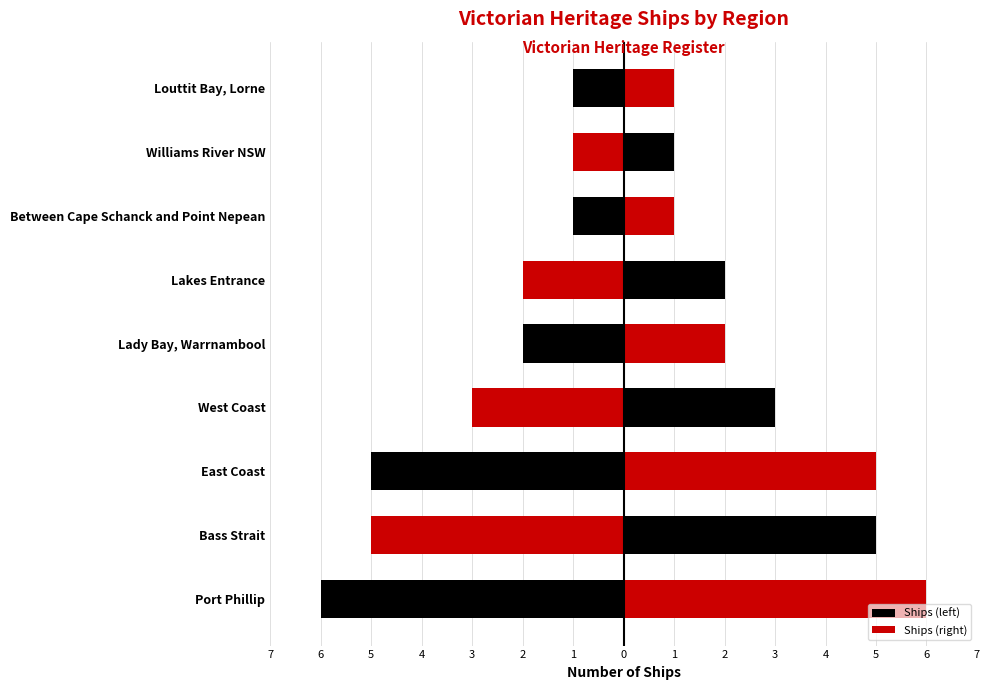

What are all the series names shown in the legend?

Ships (left), Ships (right)